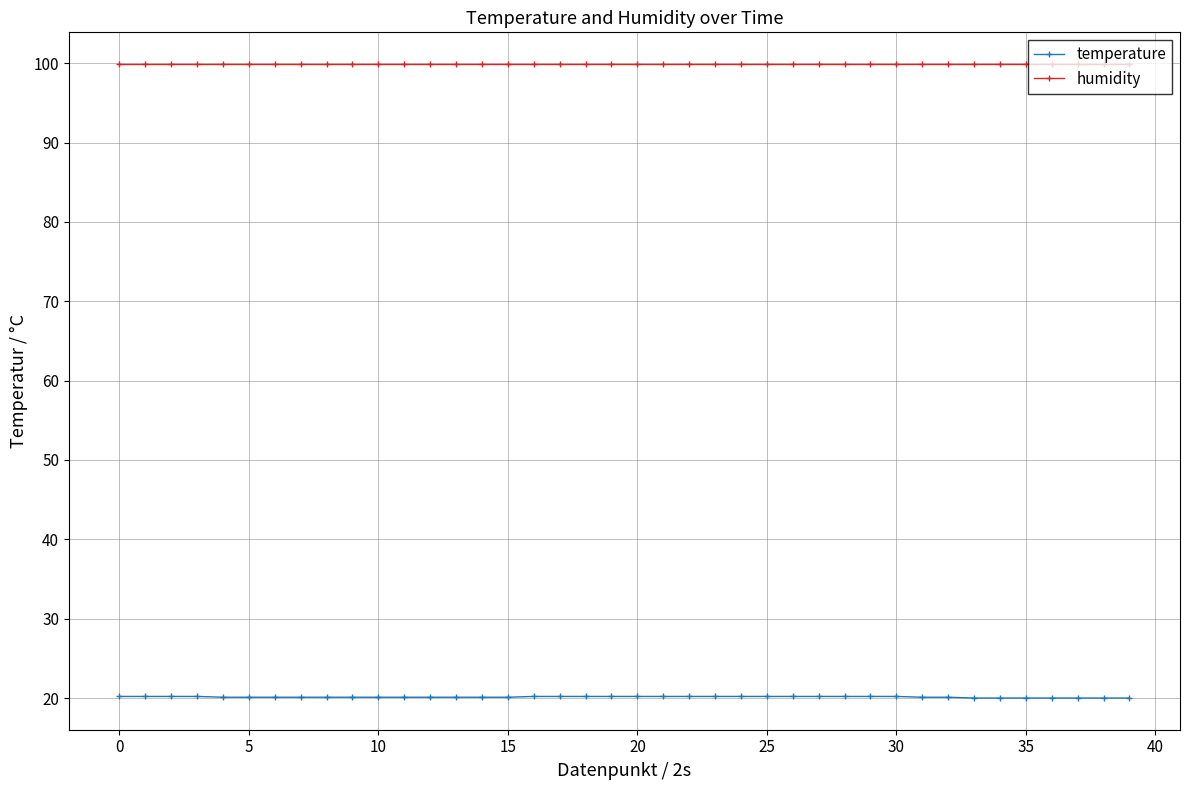

True or false: temperature and humidity intersect in this chart.

False